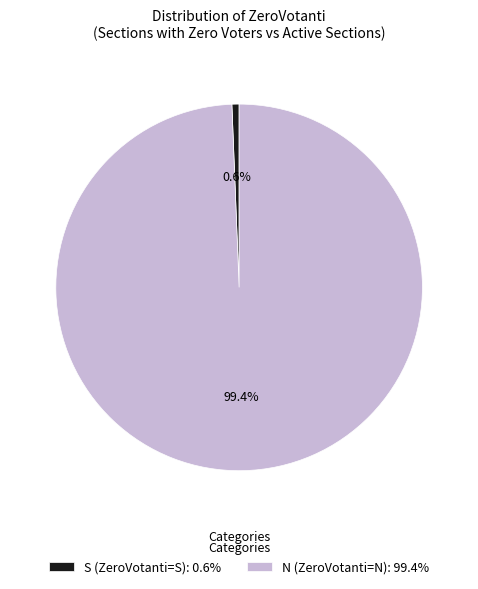

Between S (ZeroVotanti=S): 0.6% and N (ZeroVotanti=N): 99.4%, which is larger?

N (ZeroVotanti=N): 99.4%